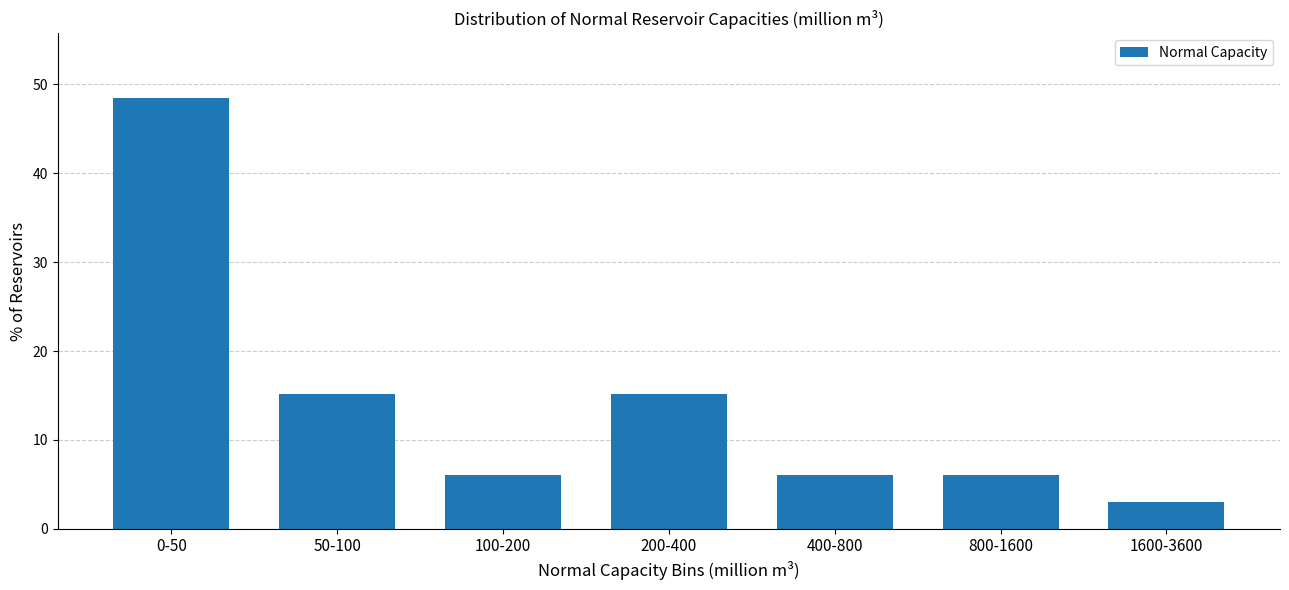

Reading right to left, list all the values displayed in this chart.

3.0	6.1	6.1	15.2	6.1	15.2	48.5